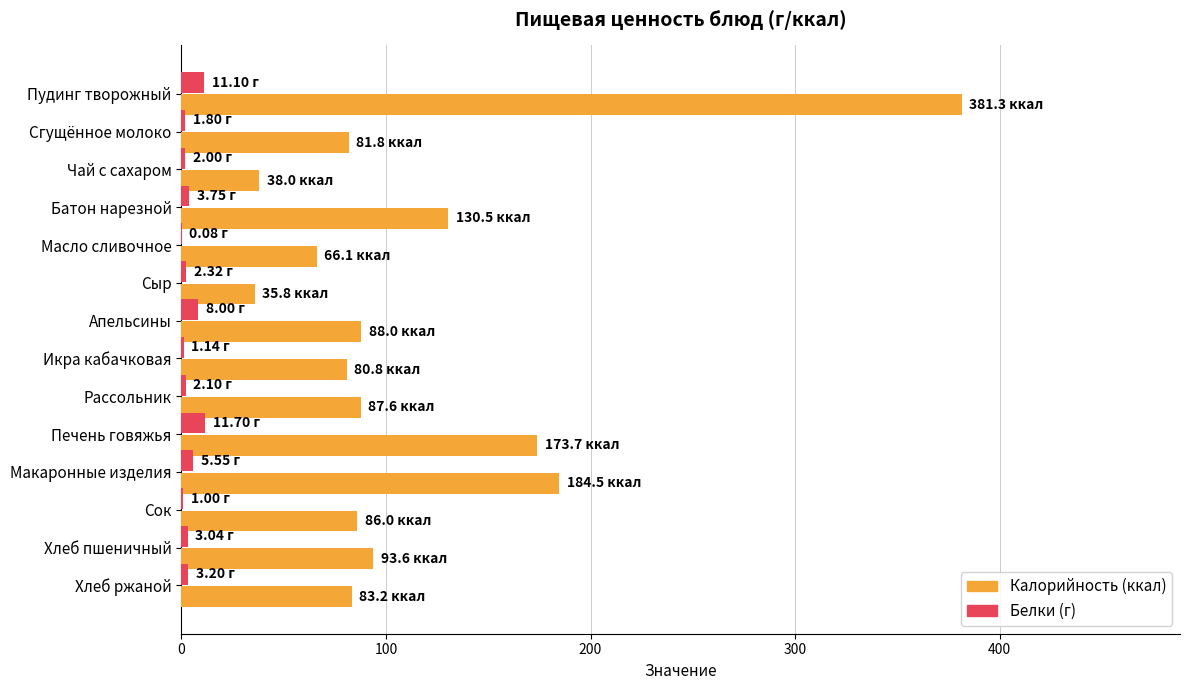

At which category does the chart reach its peak across all series?

Пудинг творожный